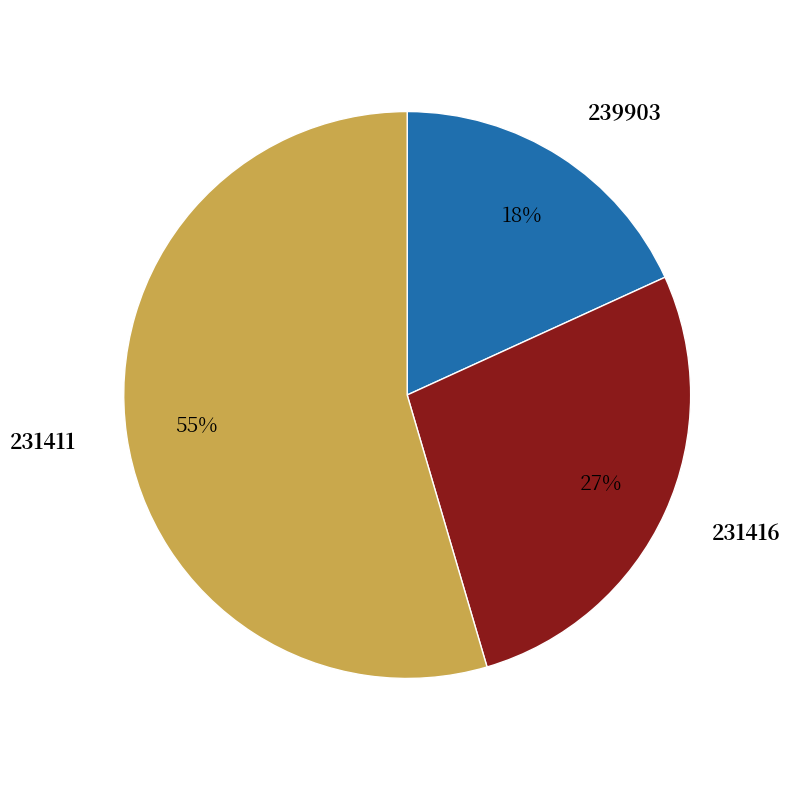

What is the largest slice in the pie chart?

231411